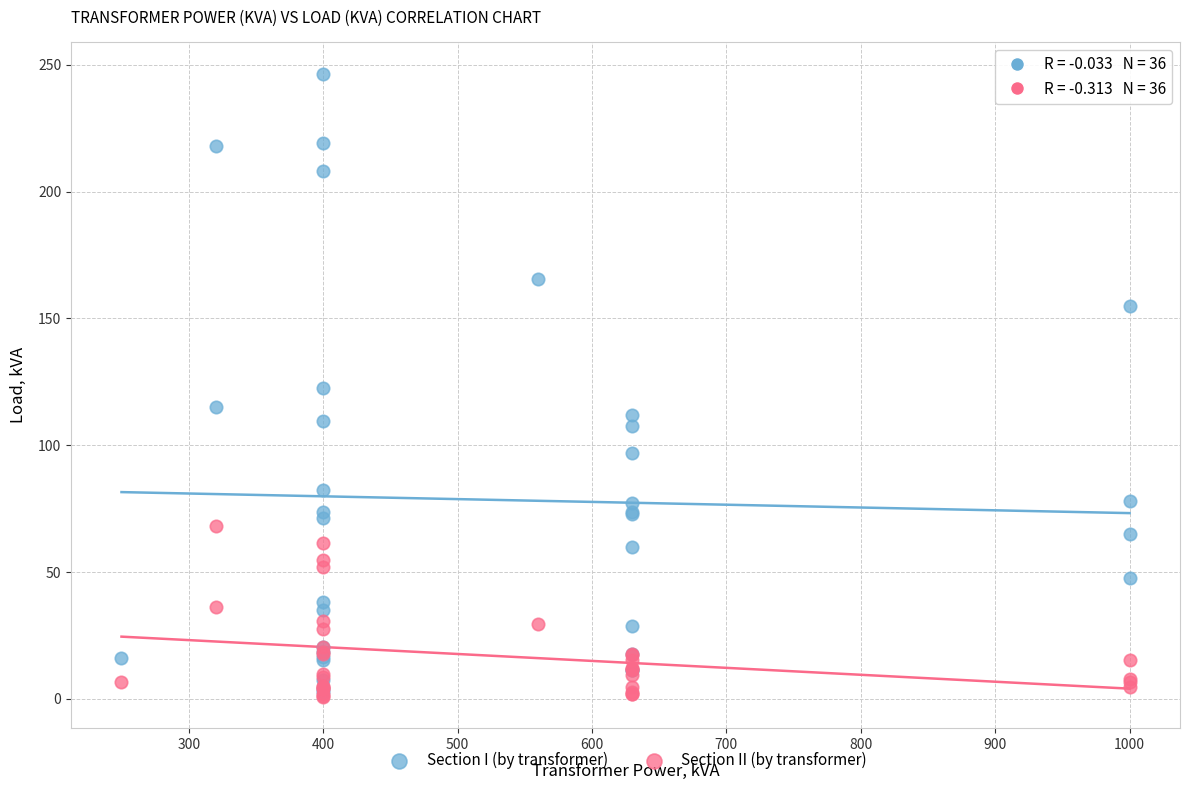

What are all the series names shown in the legend?

Section I (by transformer), Section II (by transformer)